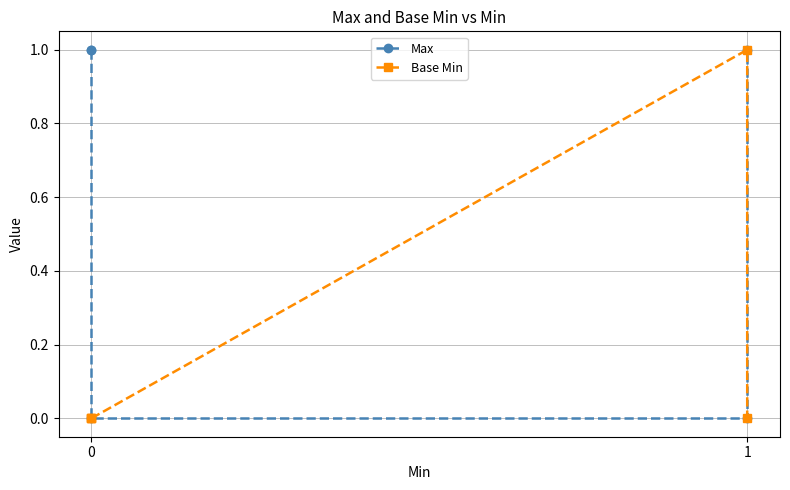

Reading right to left, extract all data points from this chart.

Max: 1	0	0	1	1
Base Min: 0	1	0	0	0